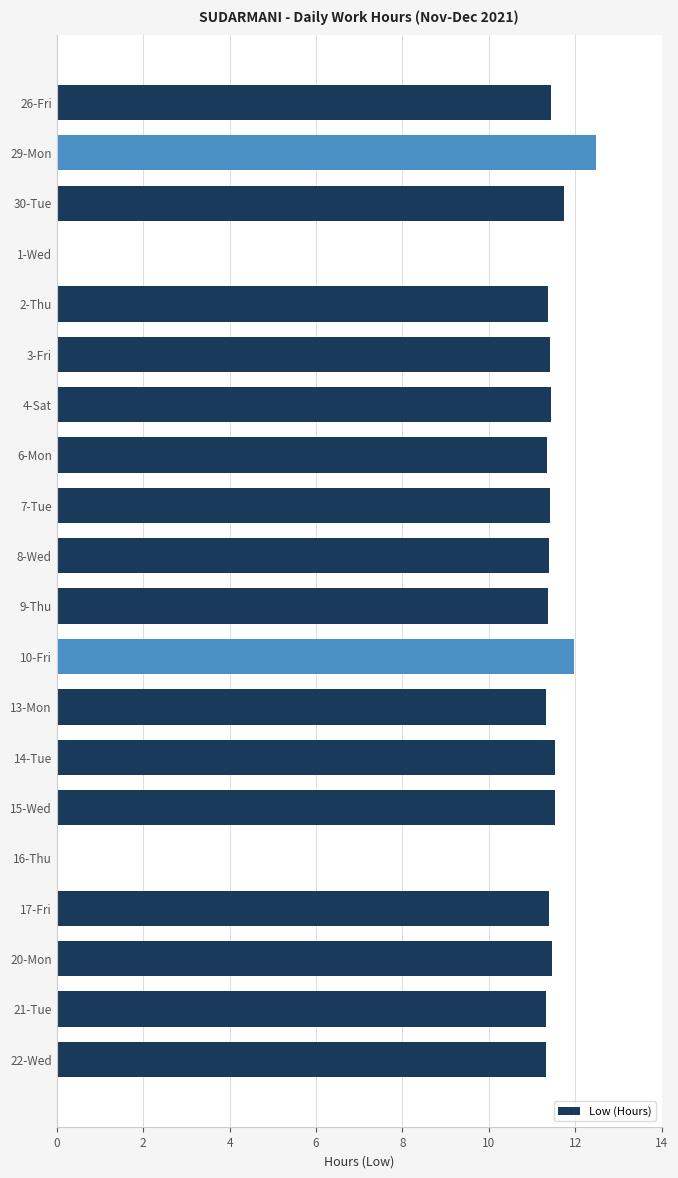

What is the change in value from 29-Mon to 17-Fri?

-1.1